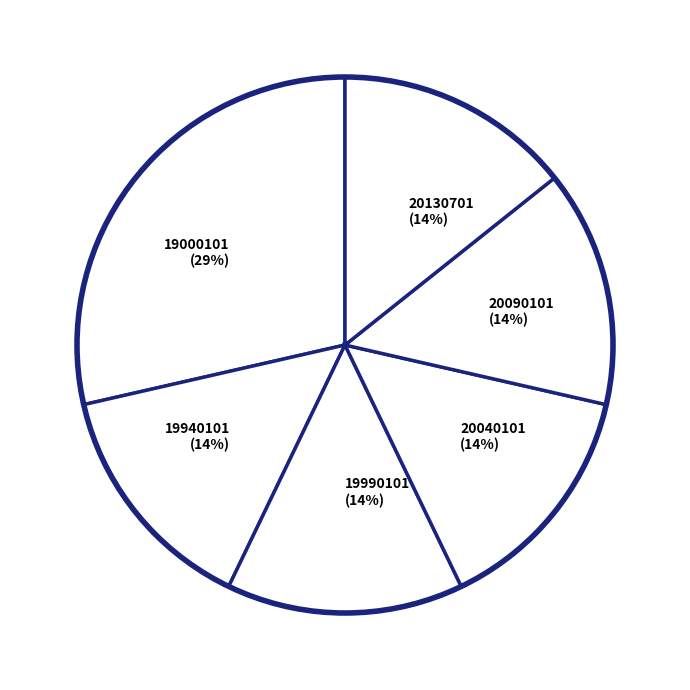

What percentage is the 20090101 slice, to the nearest percent?

14%